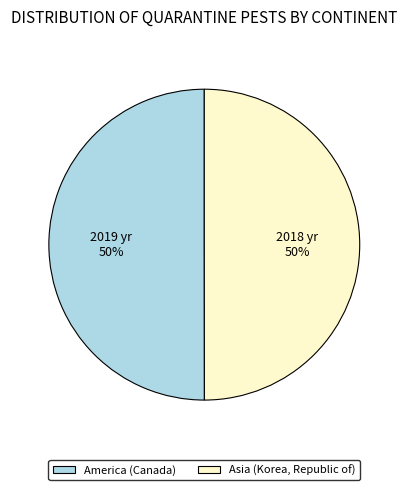

The Asia (Korea, Republic of) slice represents 39% of the pie. True or false?

False